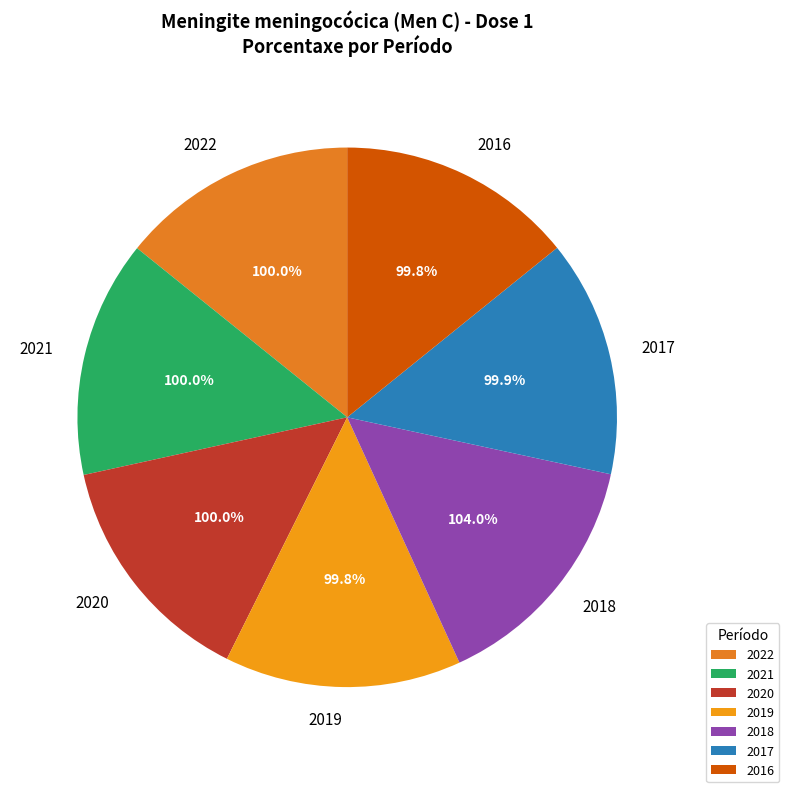

Is there any slice that represents more than half of the pie?

No